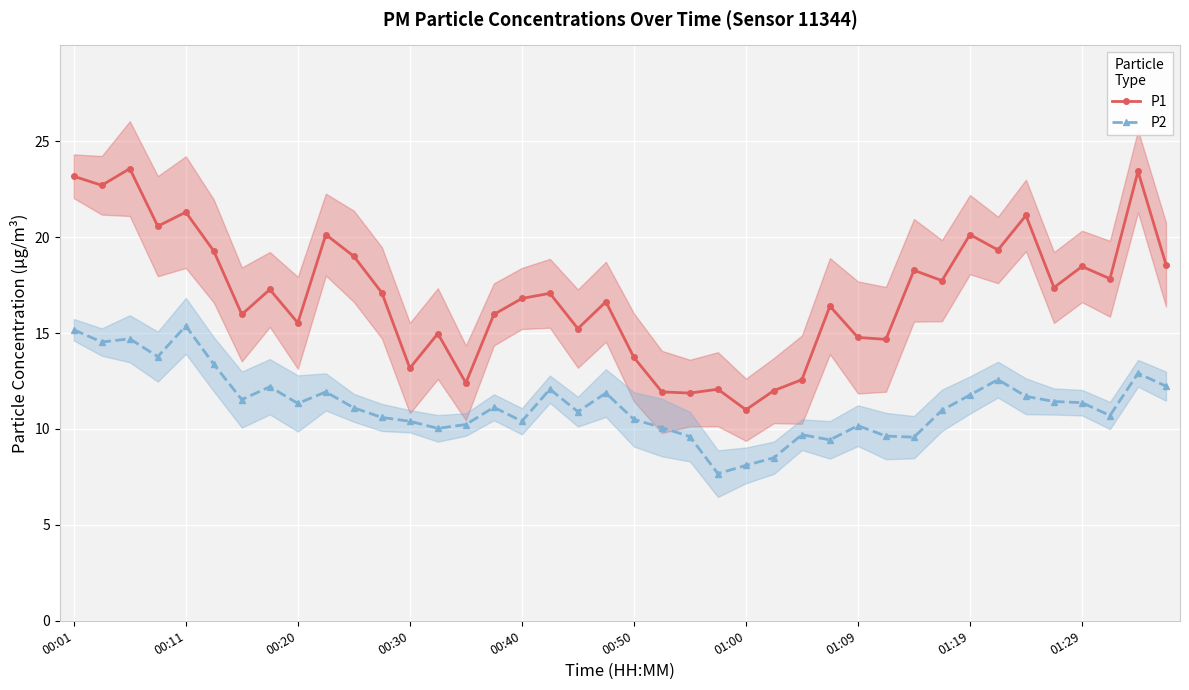

The value of P1 at 23 is 12.1. True or false?

True